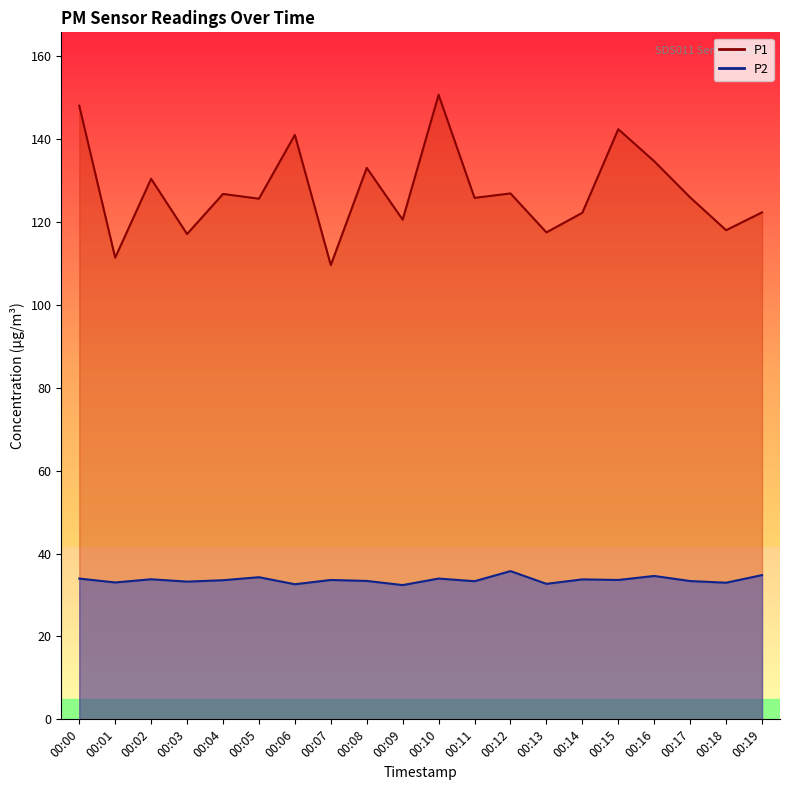

What is the total value across all series at 00:12?

162.7